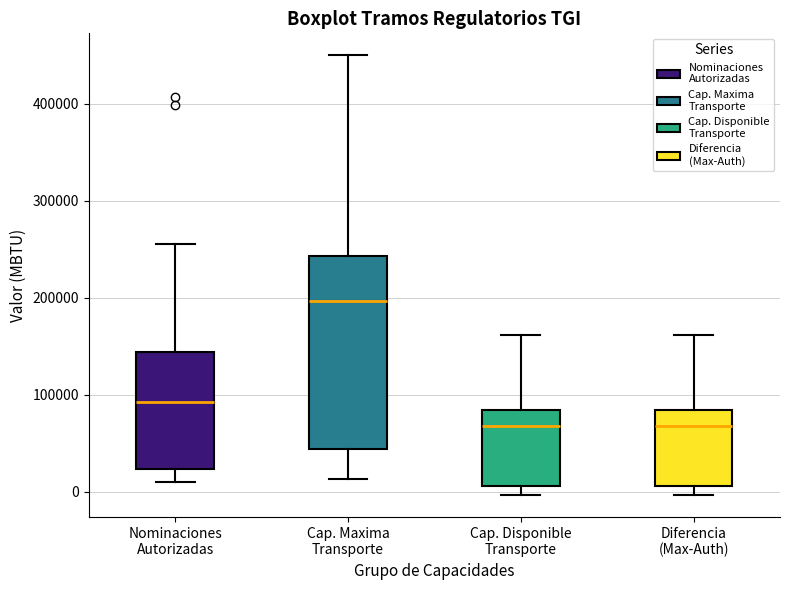

Reading left to right, read every box against the y-axis: the position of its median line, the range the box covers, and the ends of its whiskers. The values are not printed on the chart, so give them approximately, as read against the axis.

Nominaciones Autorizadas: median 90000, box 20000 to 140000, whiskers 10000 to 250000
Cap. Maxima Transporte: median 200000, box 40000 to 240000, whiskers 10000 to 450000
Cap. Disponible Transporte: median 70000, box 10000 to 80000, whiskers 0 to 160000
Diferencia (Max-Auth): median 70000, box 10000 to 80000, whiskers 0 to 160000